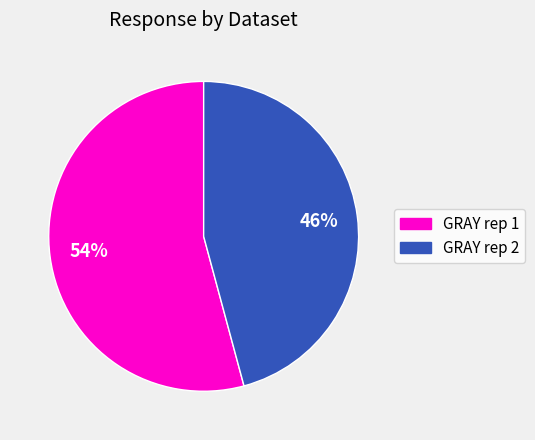

How many segments does this pie chart have?

2